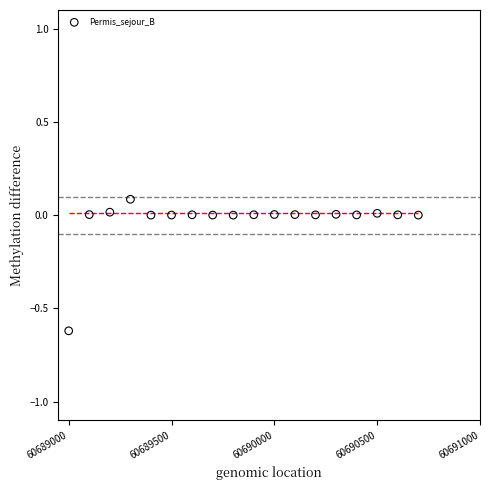

What is the range of X values (max minus min)?

1700.0